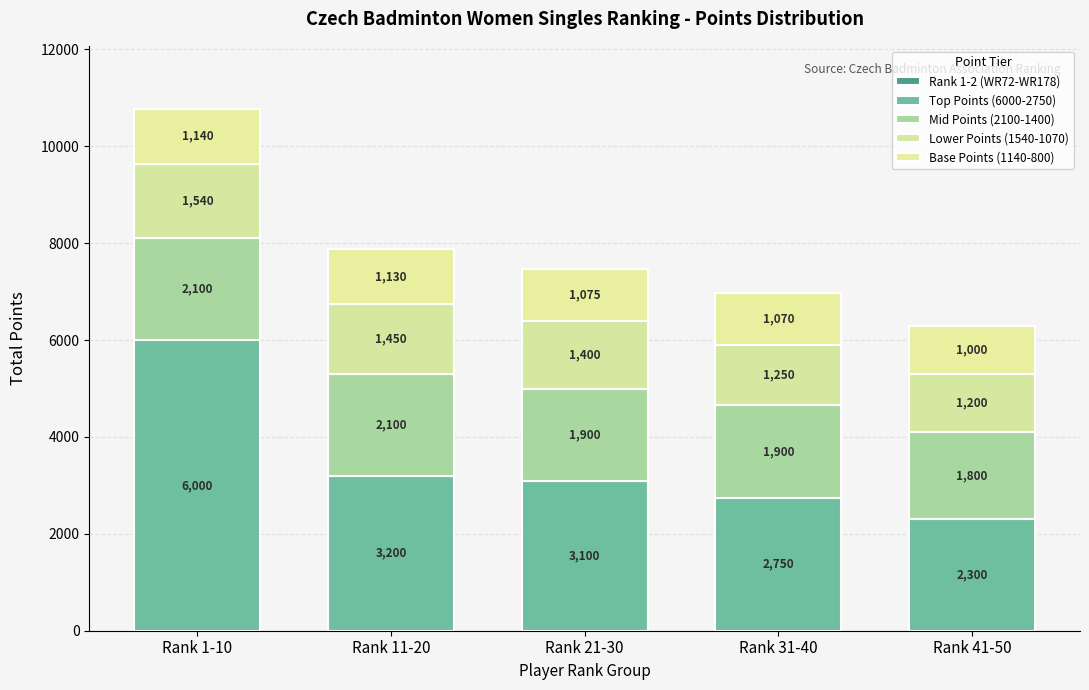

At Rank 21-30, list the series in order from smallest to largest.

Rank 1-2 (WR72-WR178), Base Points (1140-800), Lower Points (1540-1070), Mid Points (2100-1400), Top Points (6000-2750)